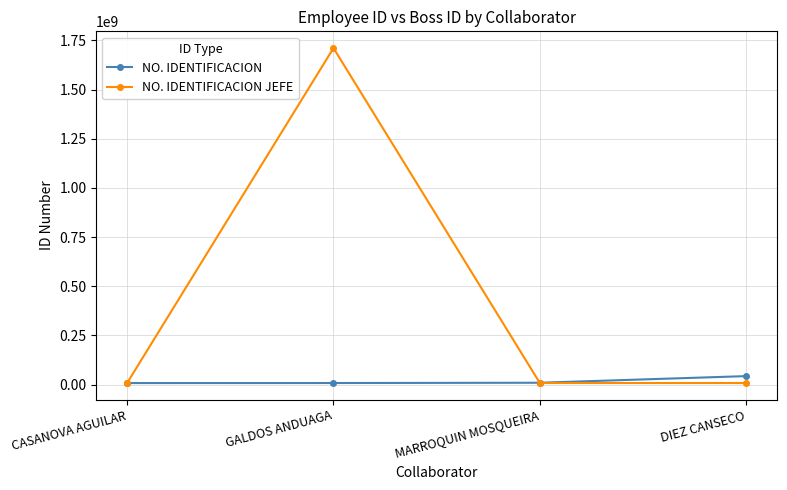

Which series changed the most between MARROQUIN MOSQUEIRA and DIEZ CANSECO?

NO. IDENTIFICACION